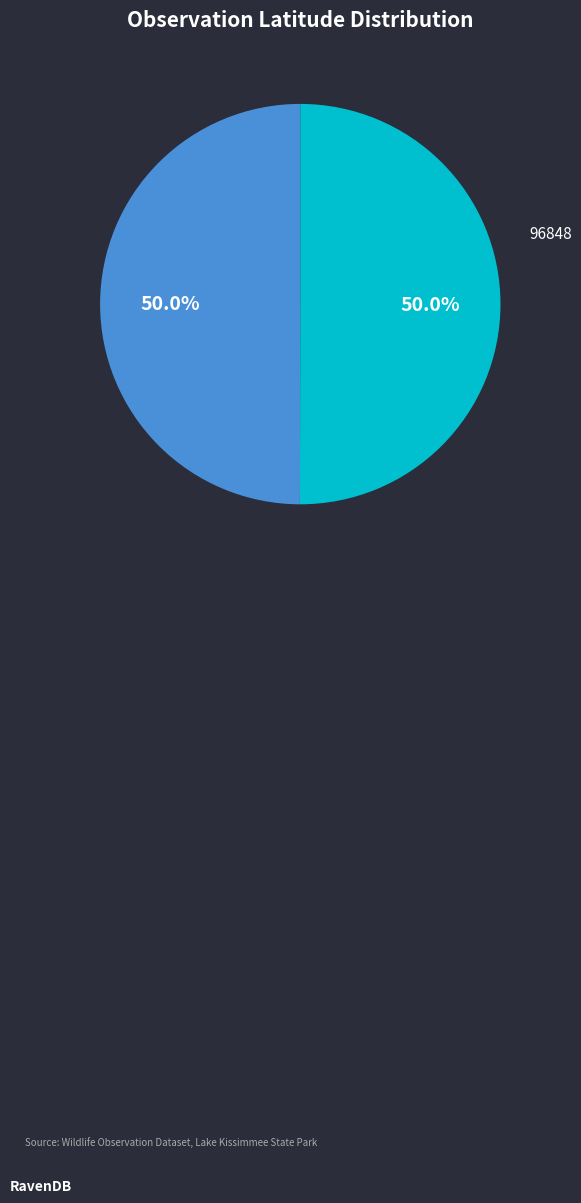

How many slices are in this pie chart?

2